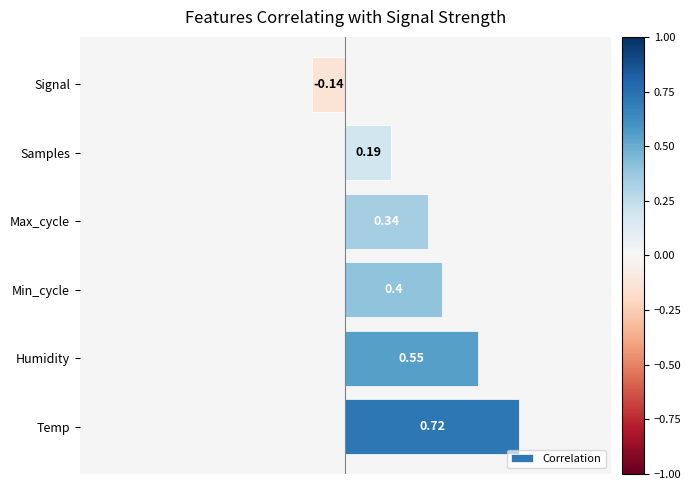

At which category does the chart reach its peak across all series?

Temp